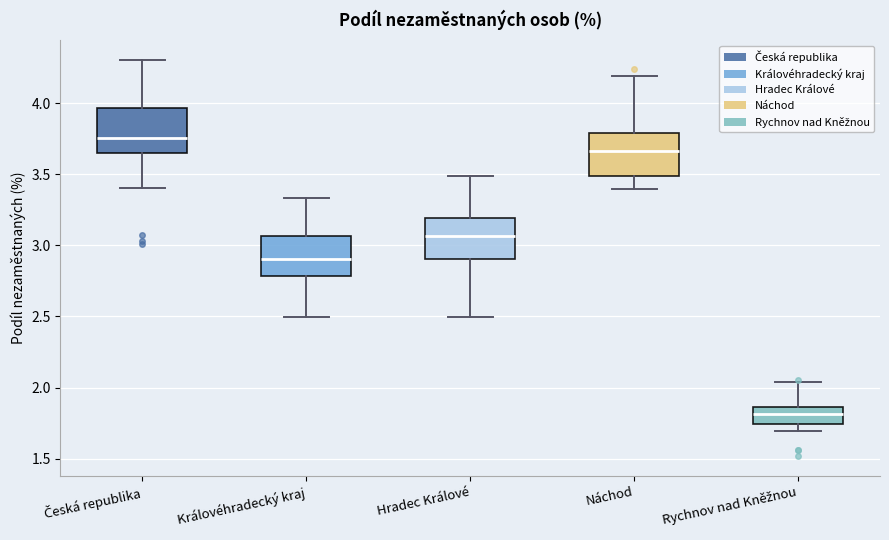

Which box's median line is the highest?

Česká republika